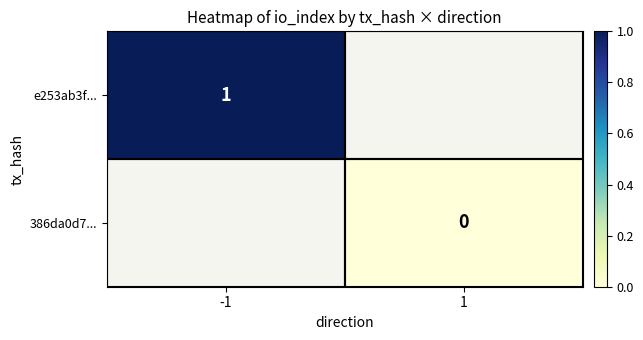

Is it true that e253ab3f... equals 1 at -1?

True